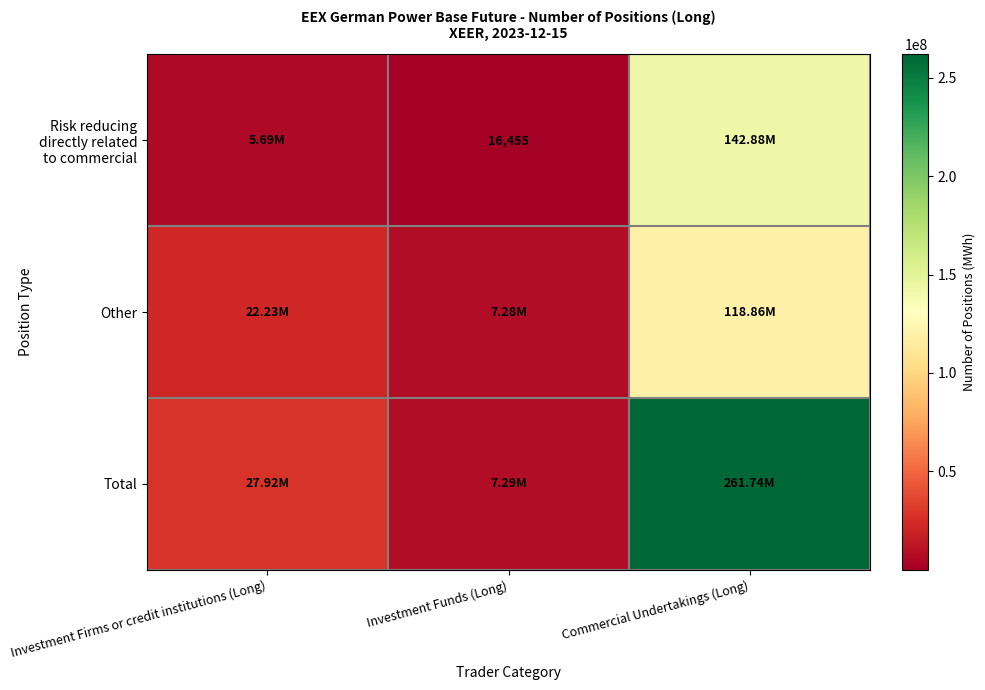

What is the difference between the maximum and second lowest values in the Other series?

96627629.2